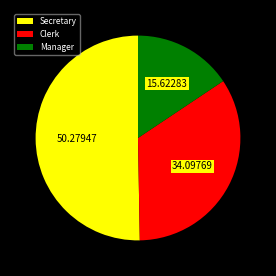

Between Manager and Secretary, which is larger?

Secretary